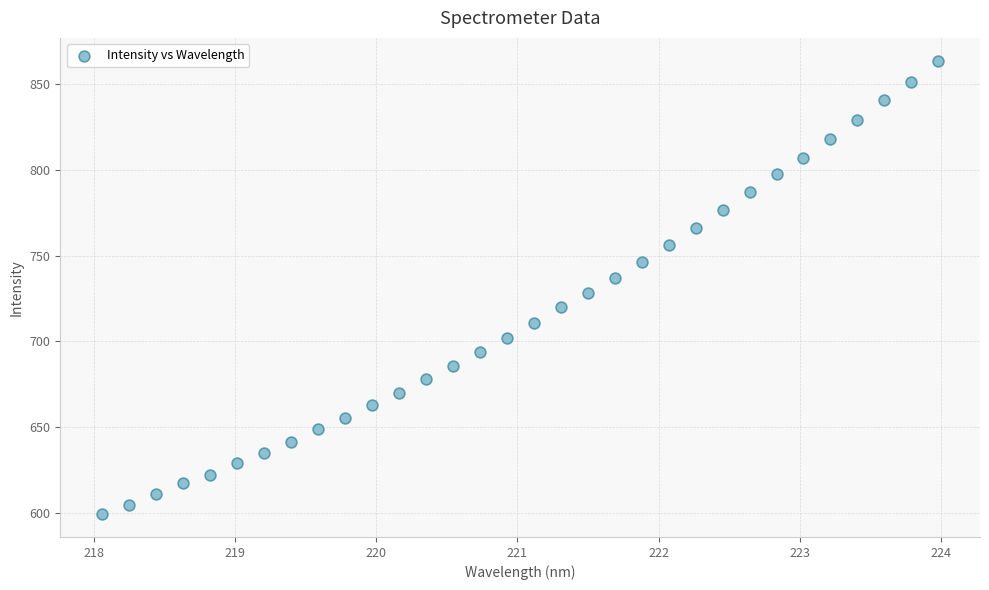

What is the range of X values (max minus min)?

5.9